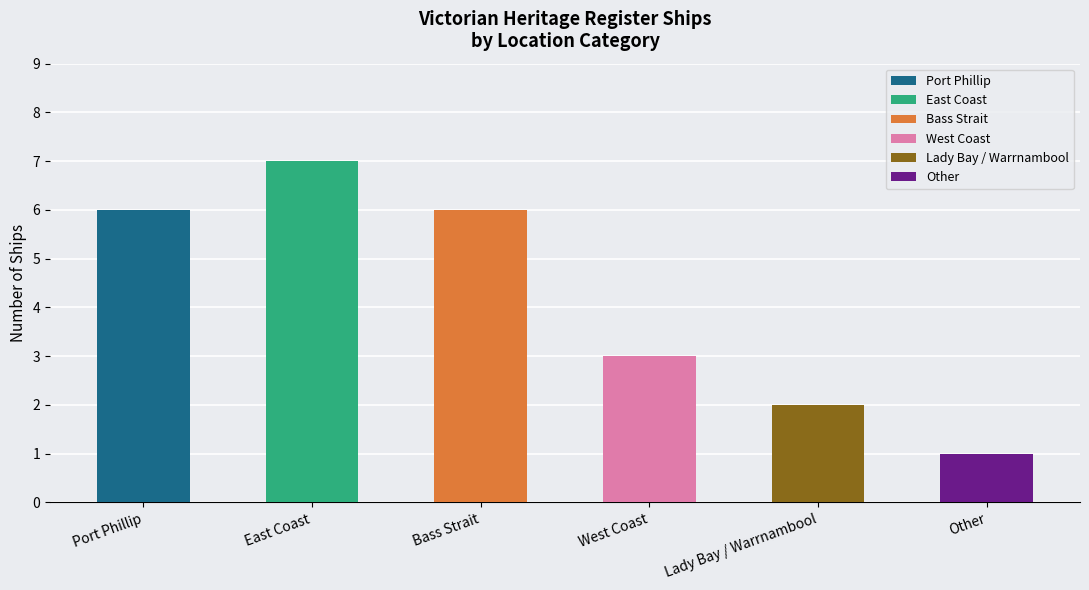

What is the average value?

4